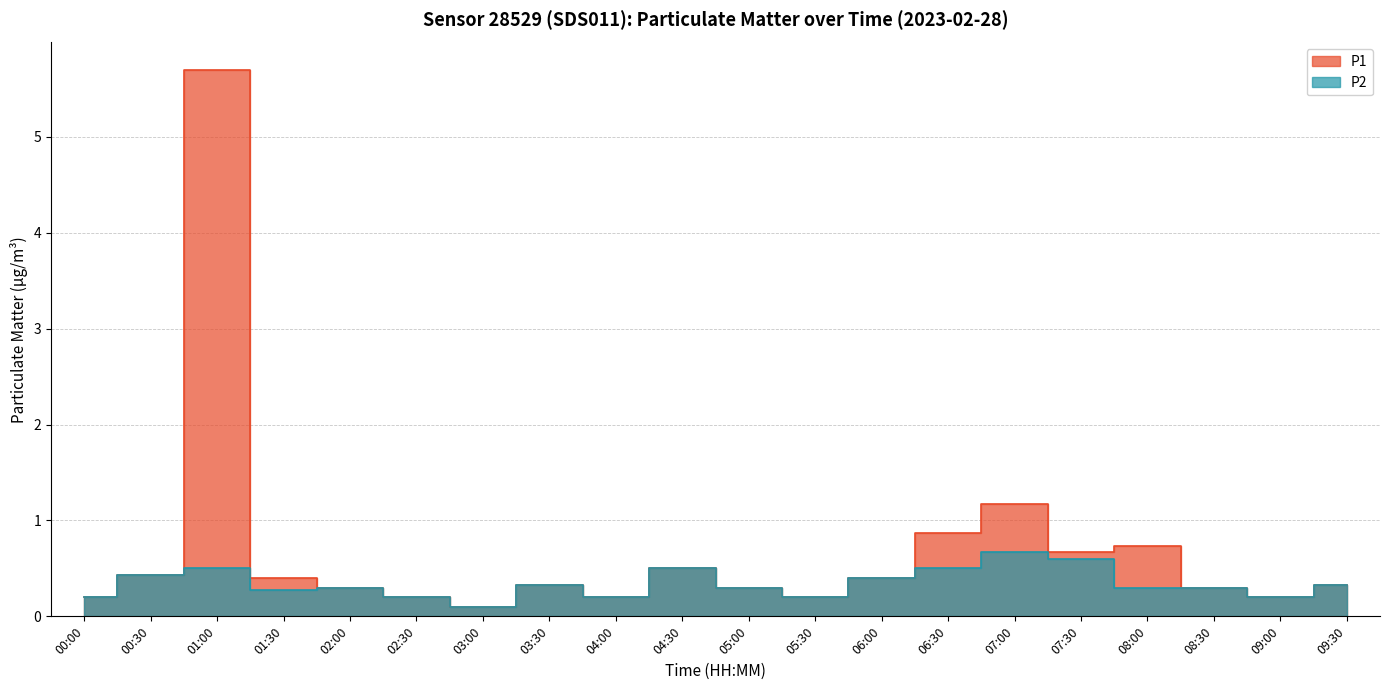

How many interior local peaks does the P1 series have?

5